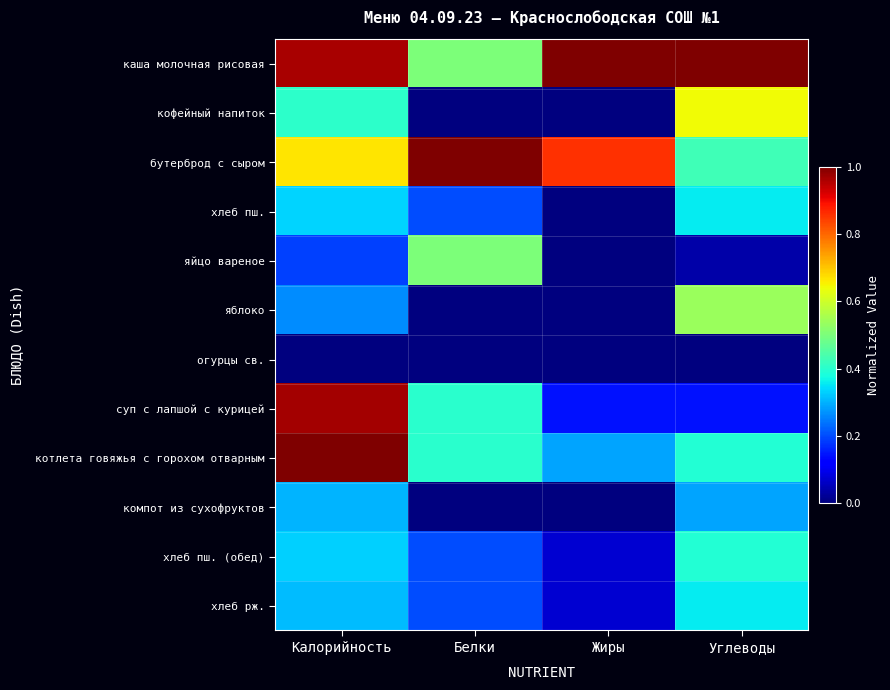

At which category is the sum across all series the highest?

Калорийность